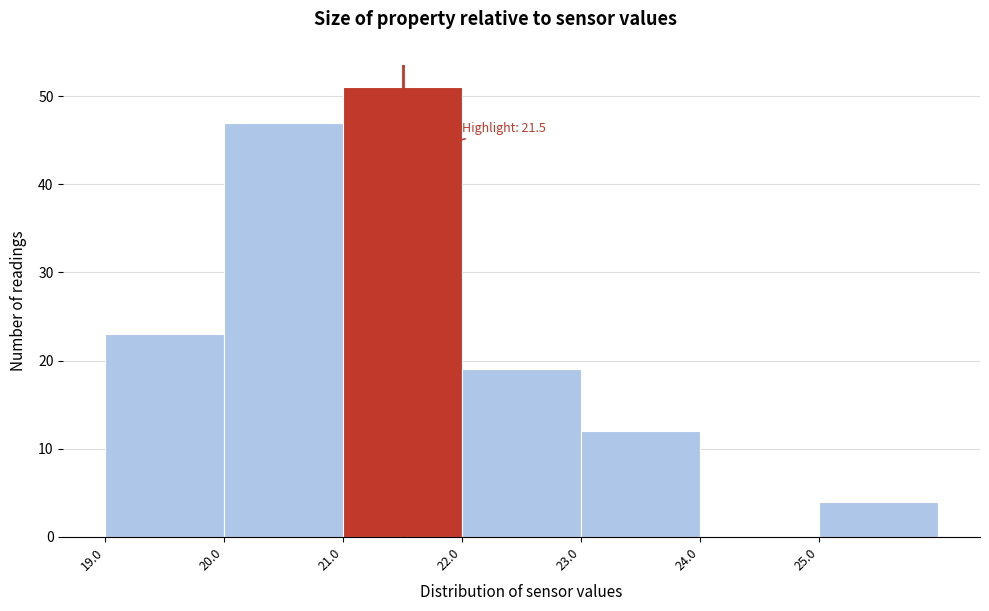

Which range on the x-axis has the tallest bar?

21 to 22